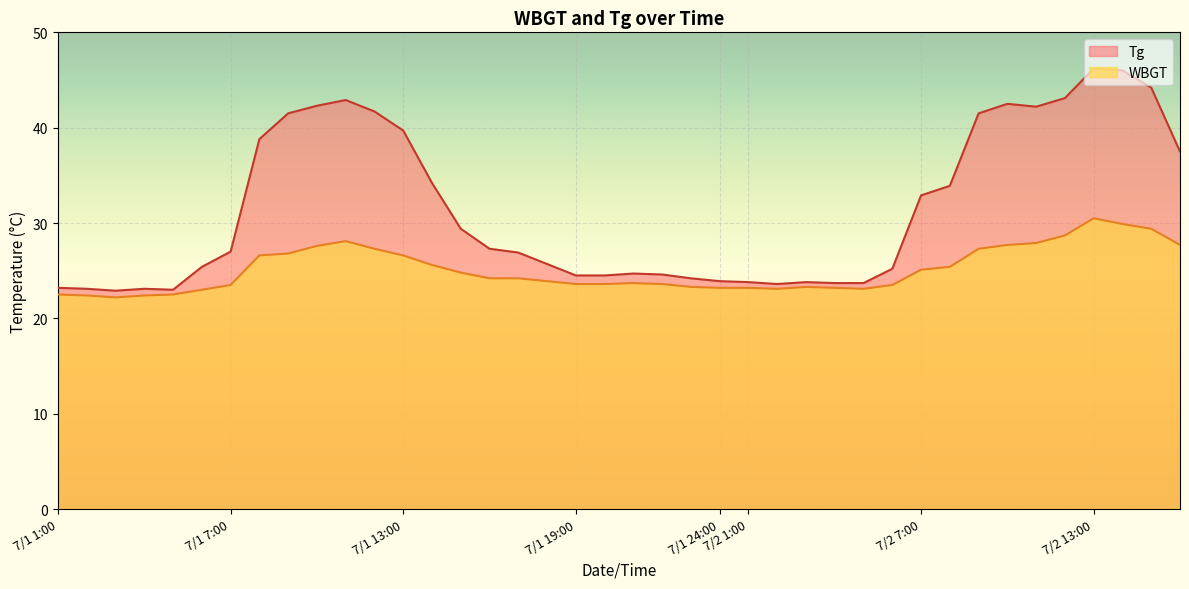

The Tg series shows 33.9 at 7/2 8:00. True or false?

True